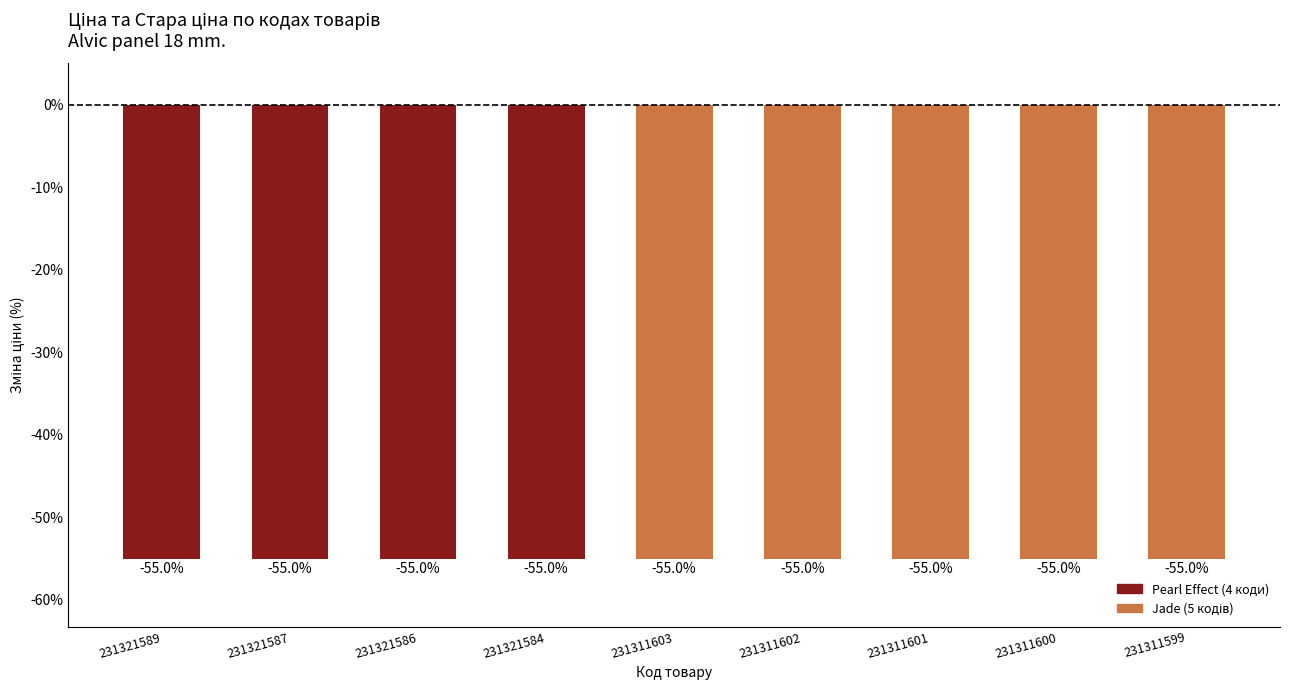

What is the maximum value shown in the chart?

-55.0